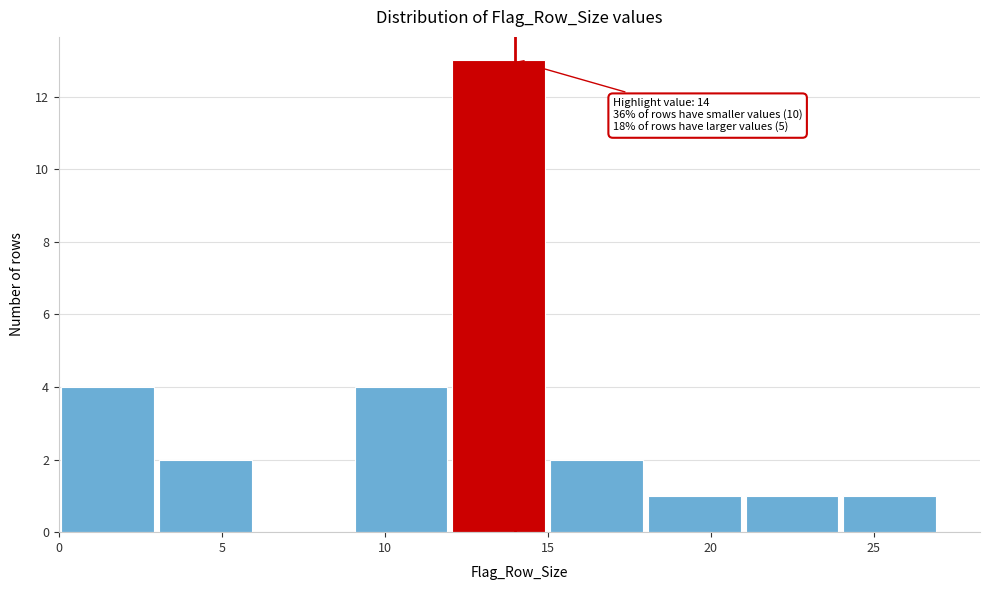

Which range on the x-axis has the tallest bar?

12 to 15